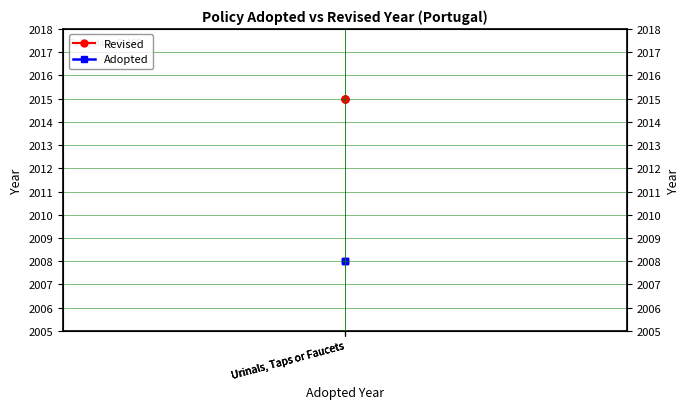

The value of Revised at Urinals, Taps or Faucets is 2015. True or false?

True